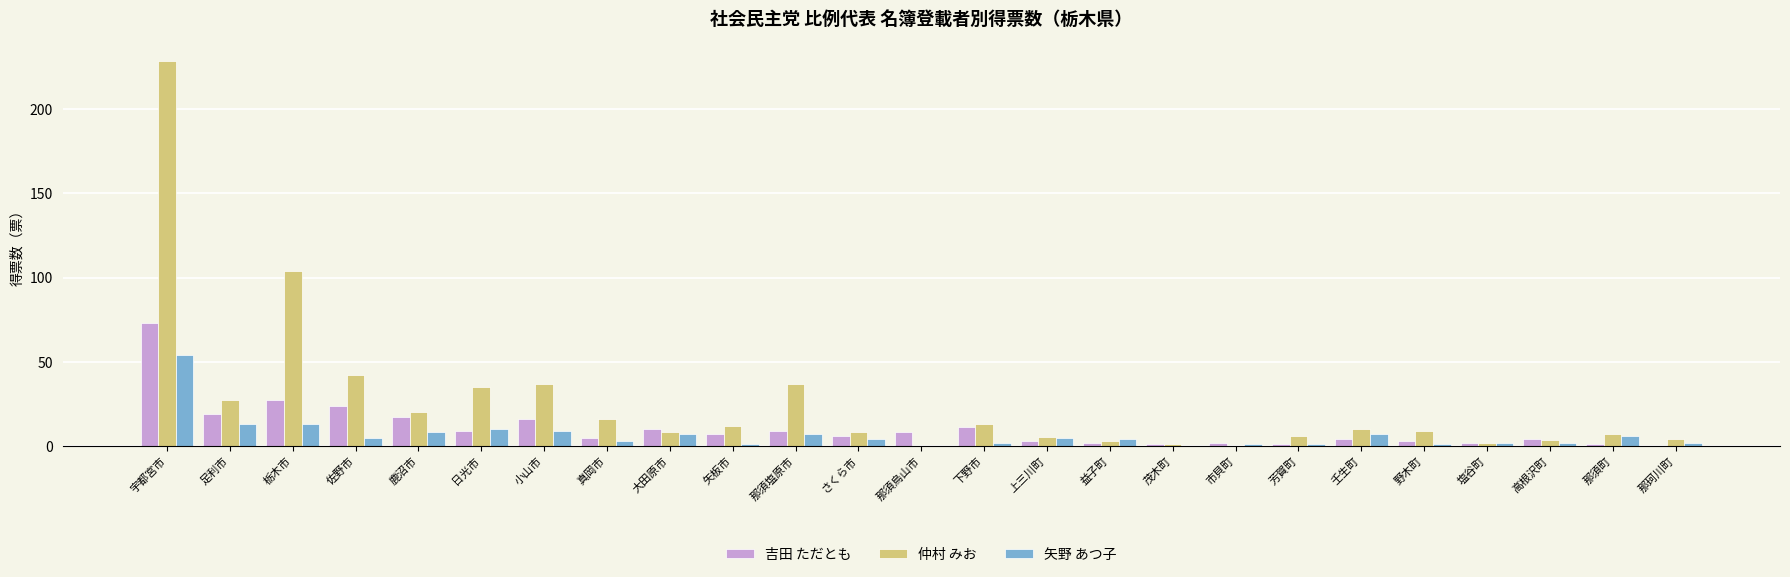

At which label does 矢野 あつ子 reach its peak?

宇都宮市